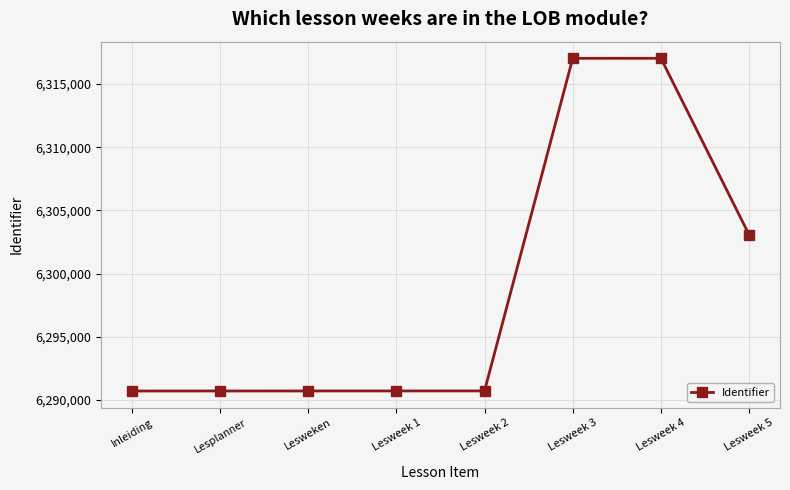

The value at Lesweek 3 is 6317033. True or false?

True